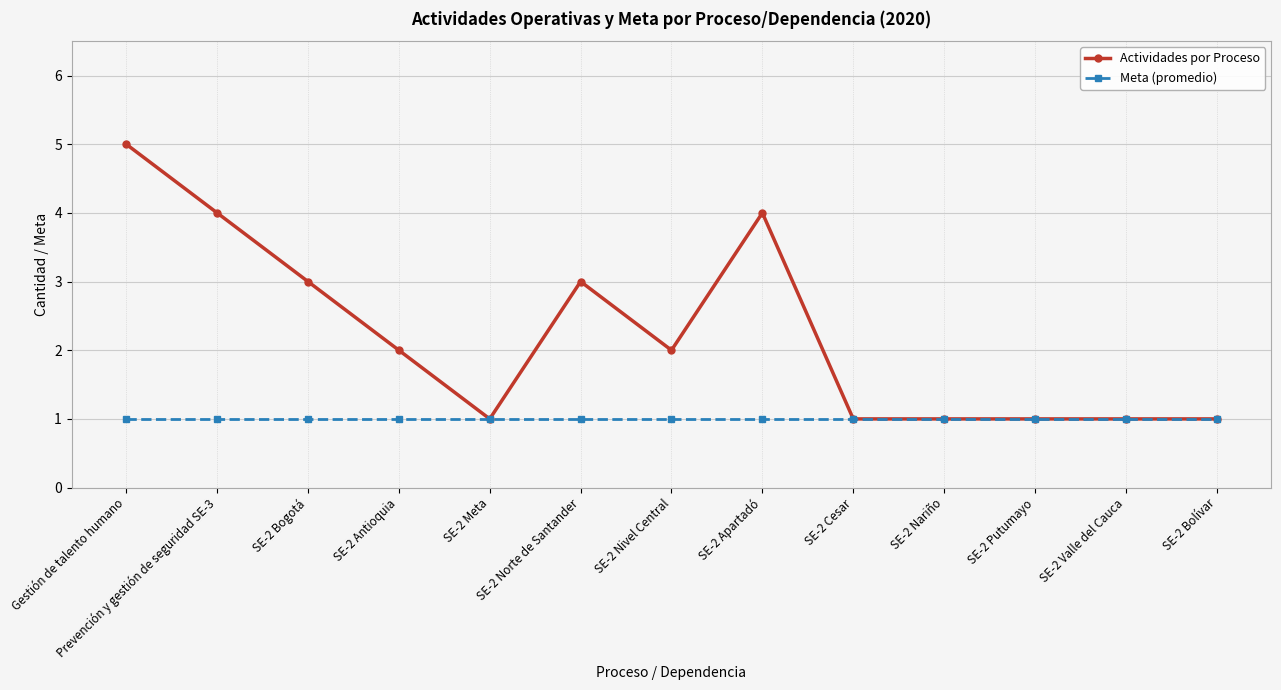

Reading left to right, transcribe all the data shown in this chart.

Actividades por Proceso: Gestión de talento humano=5	Prevención y gestión de seguridad SE-3=4	SE-2 Bogotá=3	SE-2 Antioquia=2	SE-2 Meta=1	SE-2 Norte de Santander=3	SE-2 Nivel Central=2	SE-2 Apartadó=4	SE-2 Cesar=1	SE-2 Nariño=1	SE-2 Putumayo=1	SE-2 Valle del Cauca=1	SE-2 Bolívar=1
Meta (promedio): Gestión de talento humano=1	Prevención y gestión de seguridad SE-3=1	SE-2 Bogotá=1	SE-2 Antioquia=1	SE-2 Meta=1	SE-2 Norte de Santander=1	SE-2 Nivel Central=1	SE-2 Apartadó=1	SE-2 Cesar=1	SE-2 Nariño=1	SE-2 Putumayo=1	SE-2 Valle del Cauca=1	SE-2 Bolívar=1